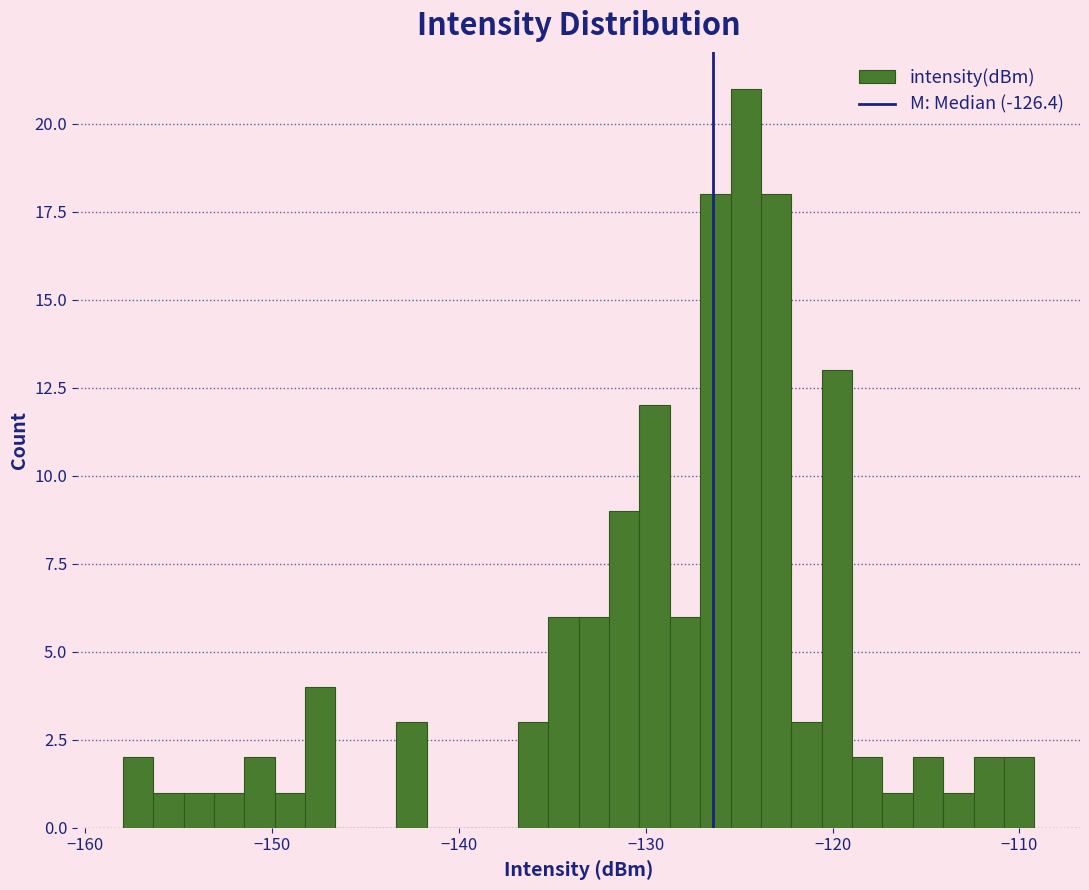

Read against the x-axis, roughly where is the centre of the tallest bar?

-125